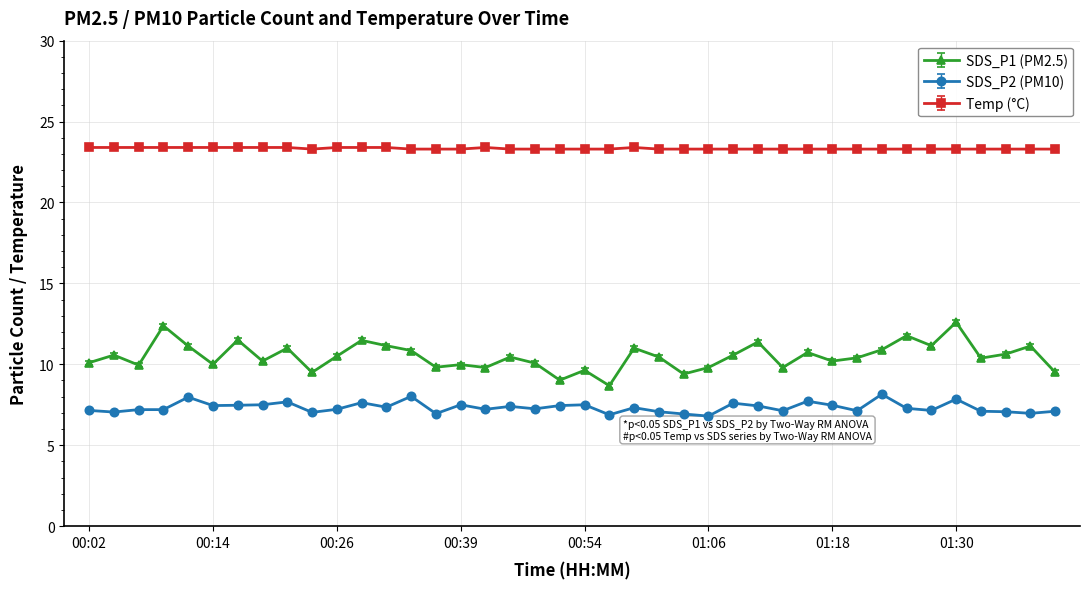

What is the sum of all SDS_P1 (PM2.5) values?

419.6